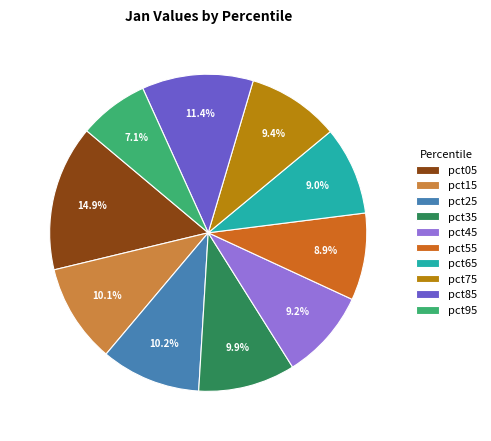

Which slice is the largest?

pct05